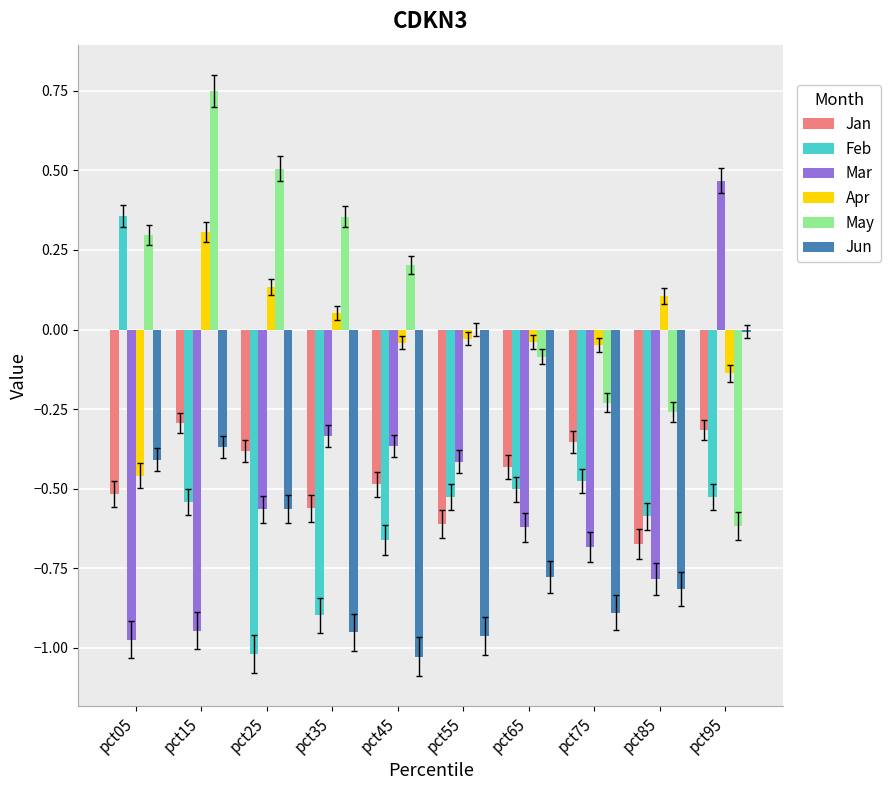

At which category does the chart reach its peak across all series?

pct15